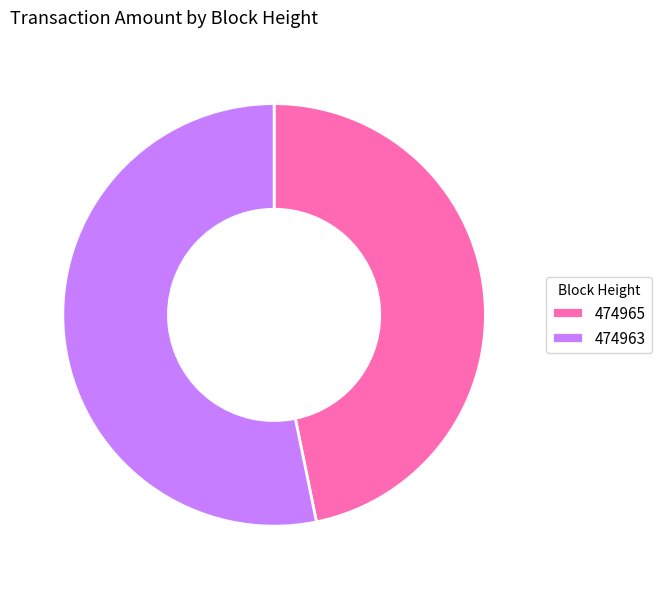

Approximately how many times larger is the value at 474963 compared to 474965?

1.1